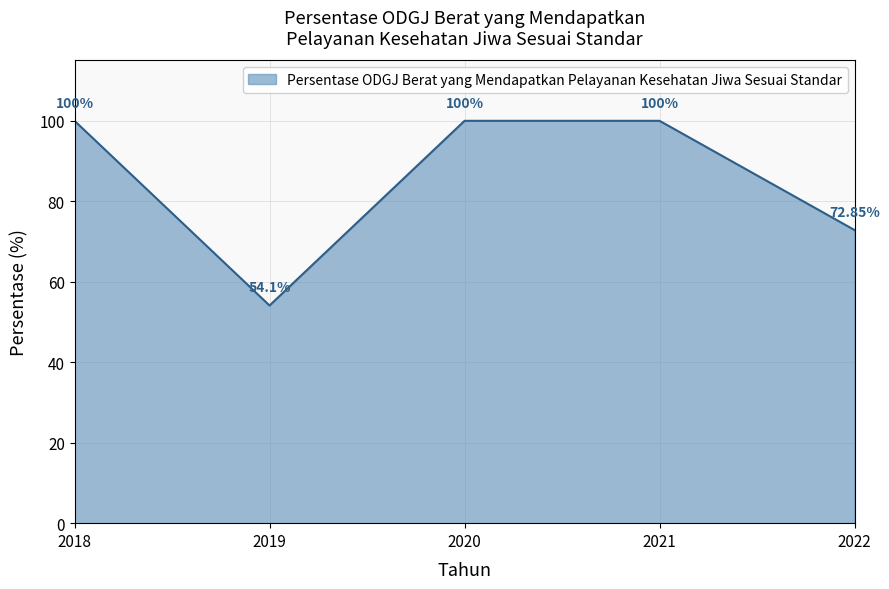

Where is the first local minimum?

2019